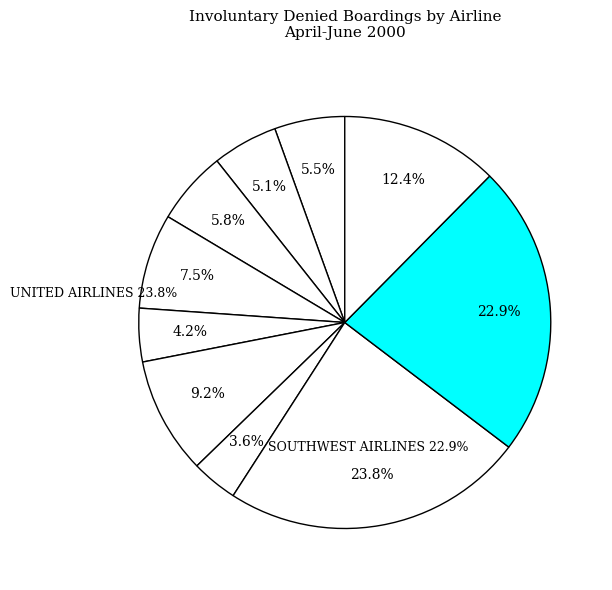

How many segments does this pie chart have?

10